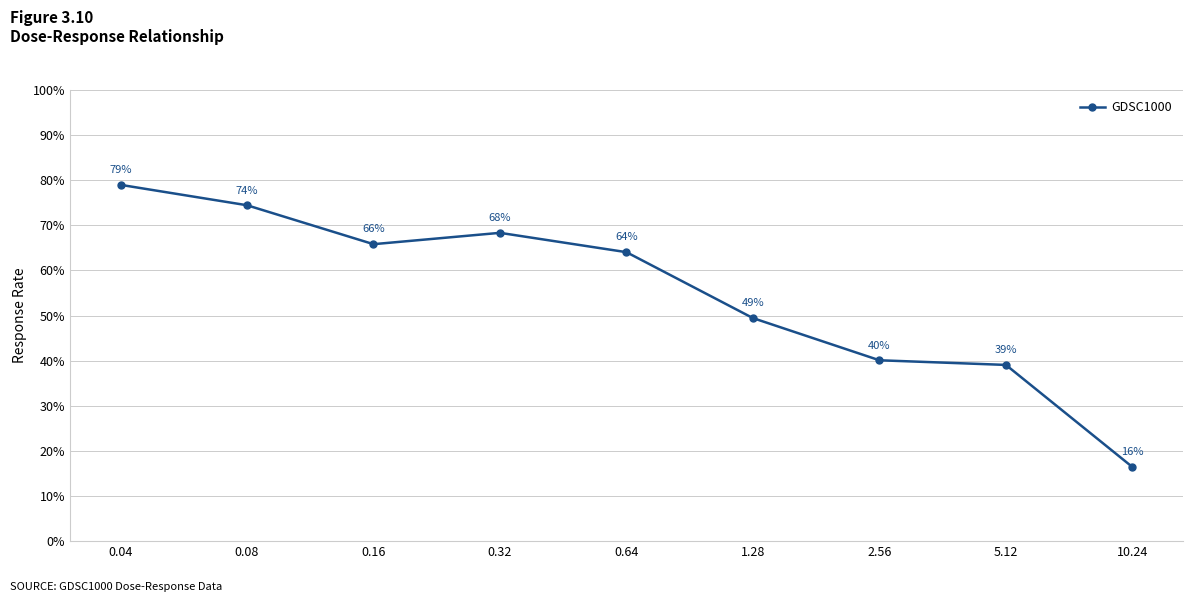

What position from the left is 2.56?

7